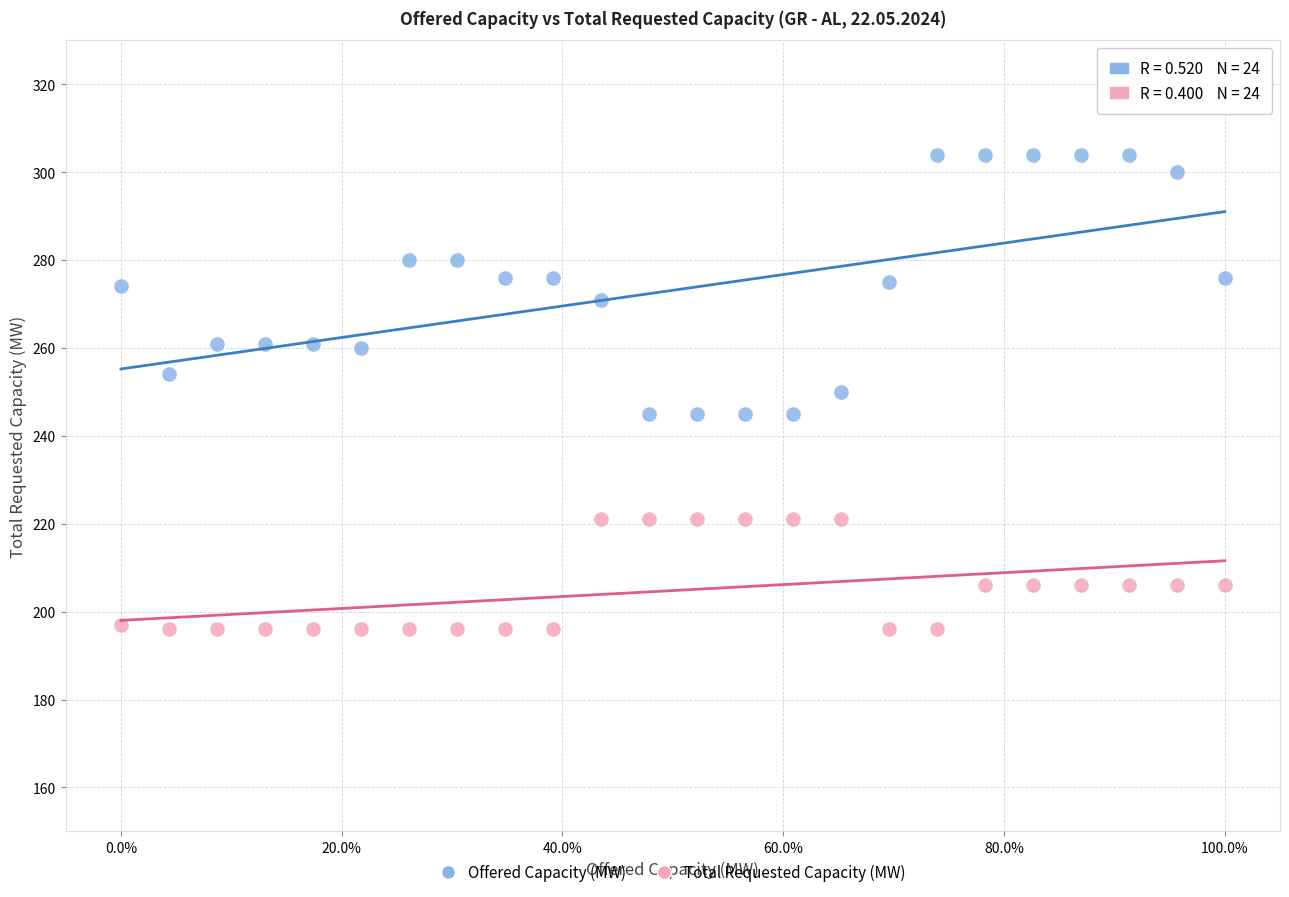

Which series reaches the minimum Y coordinate?

Total Requested Capacity (MW)